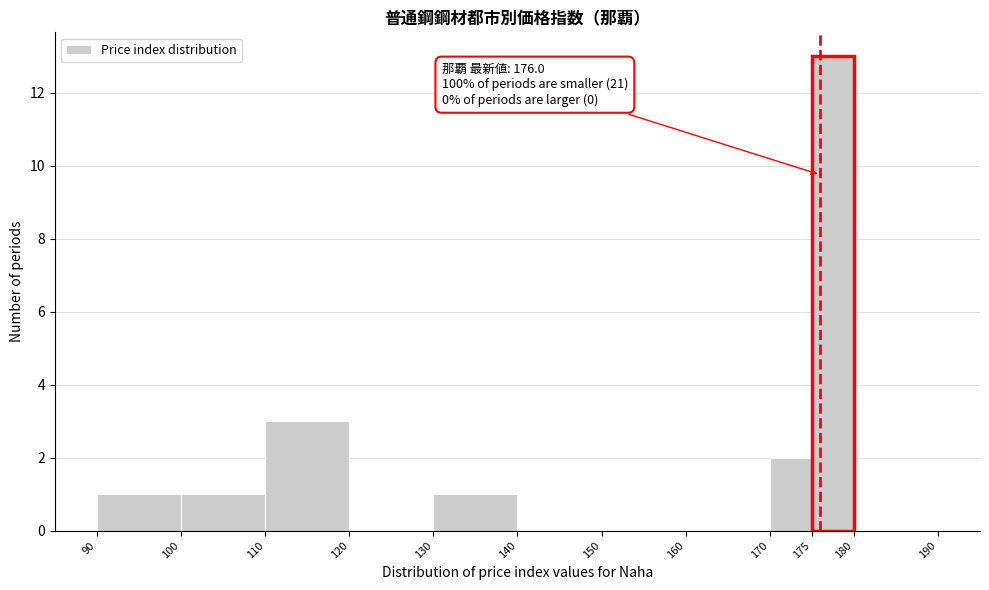

Over which range of the x-axis is the bar tallest?

175 to 180